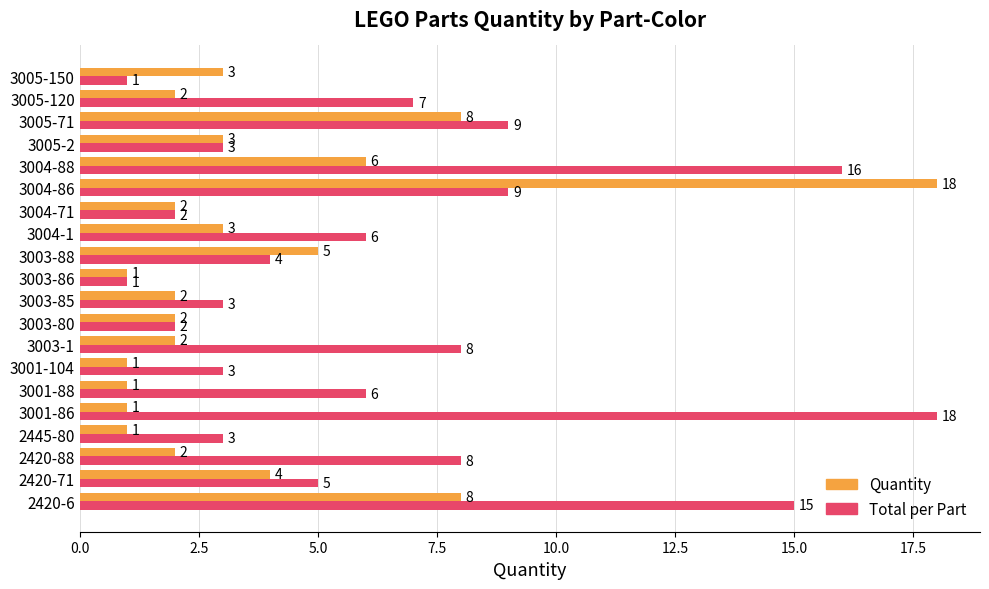

Rank the series by their average value, from lowest to highest.

Quantity, Total per Part